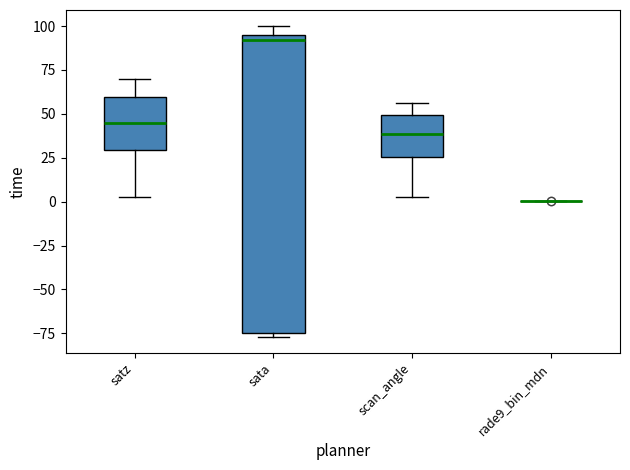

Which box is the tallest, from its lower edge to its upper edge?

sata